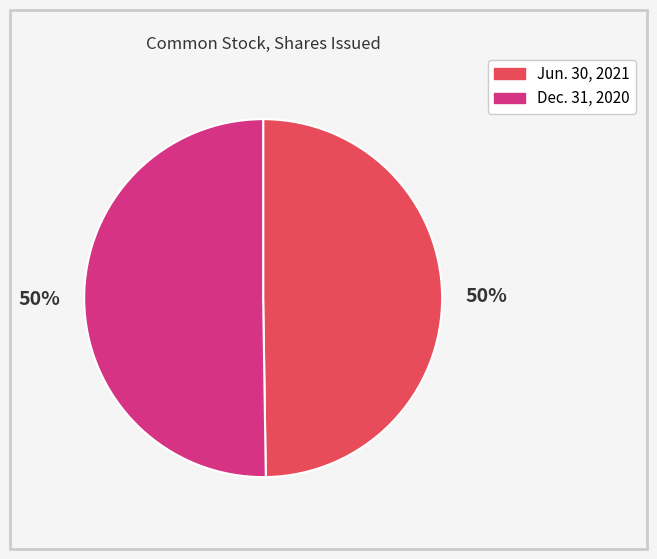

Is the sum of Dec. 31, 2020 and Jun. 30, 2021 greater than half?

Yes